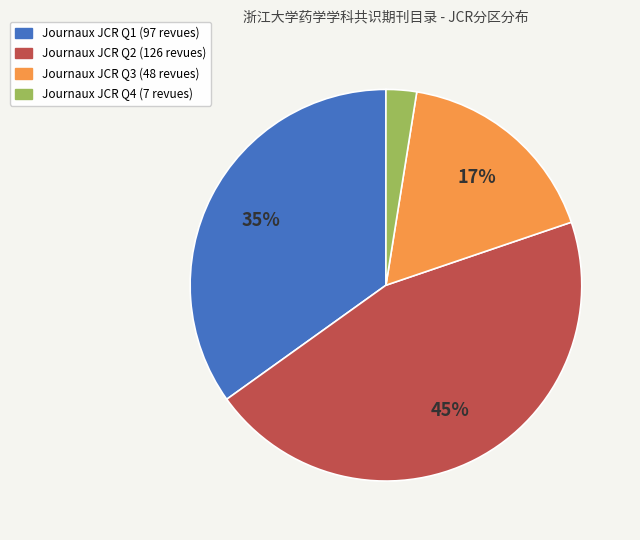

How many segments does this pie chart have?

4